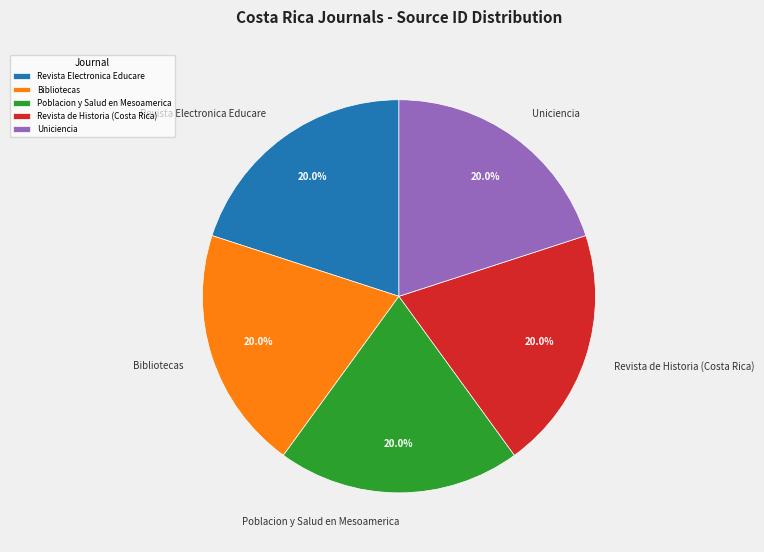

What percentage is NOT represented by Revista de Historia (Costa Rica)?

80.0%